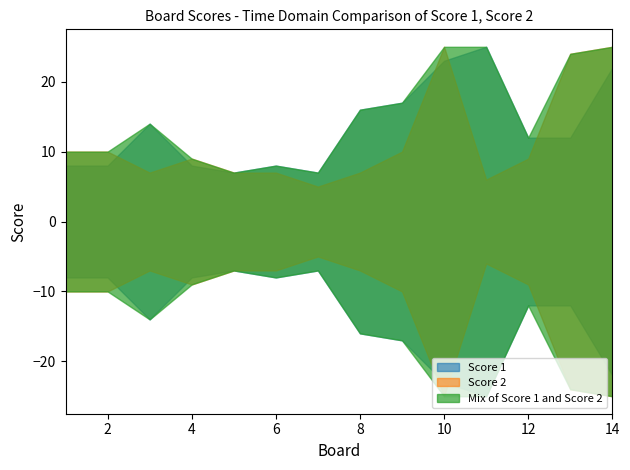

The Score 2 series shows 7 at 8. True or false?

True